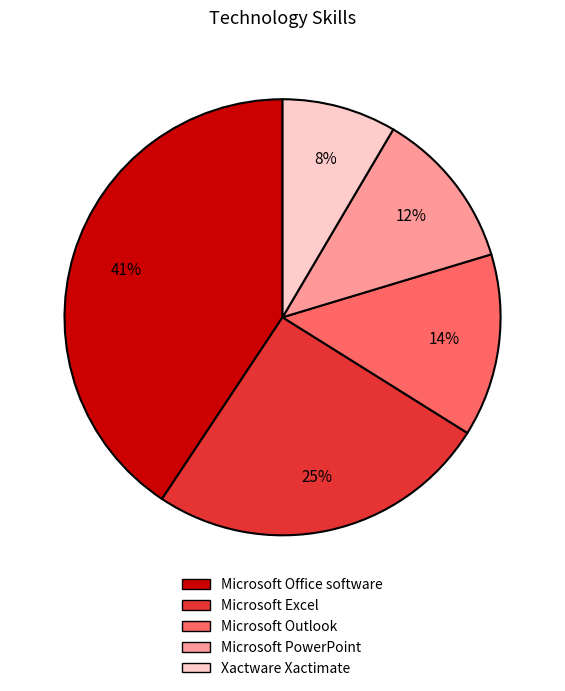

Is the sum of Microsoft Excel and Xactware Xactimate greater than half?

No